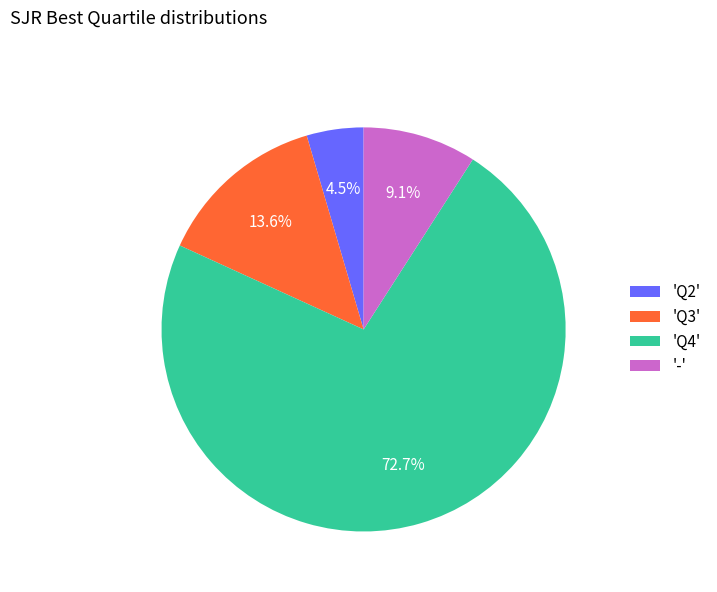

How many segments does this pie chart have?

4